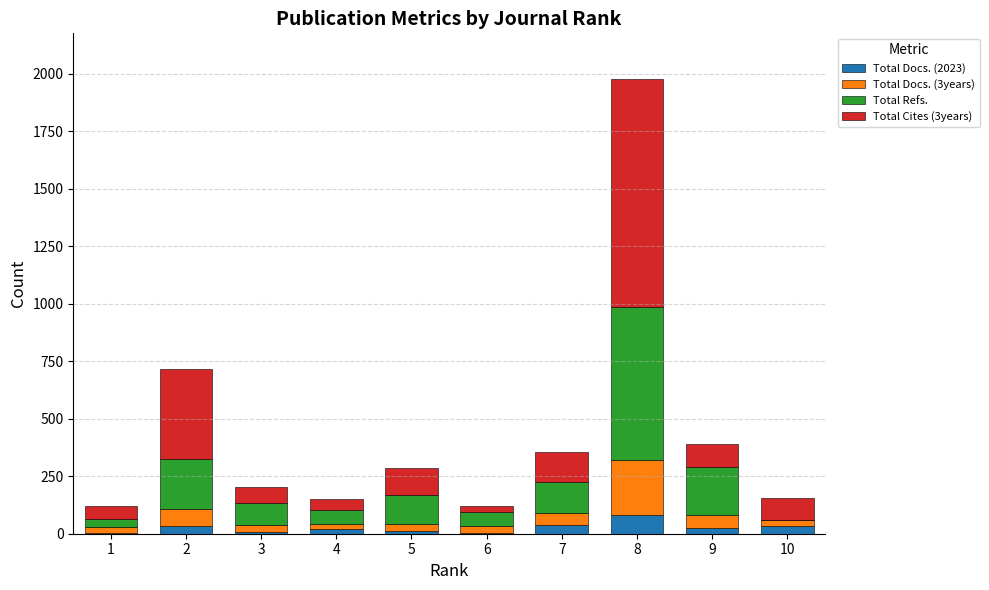

At which category is the sum across all series the highest?

8